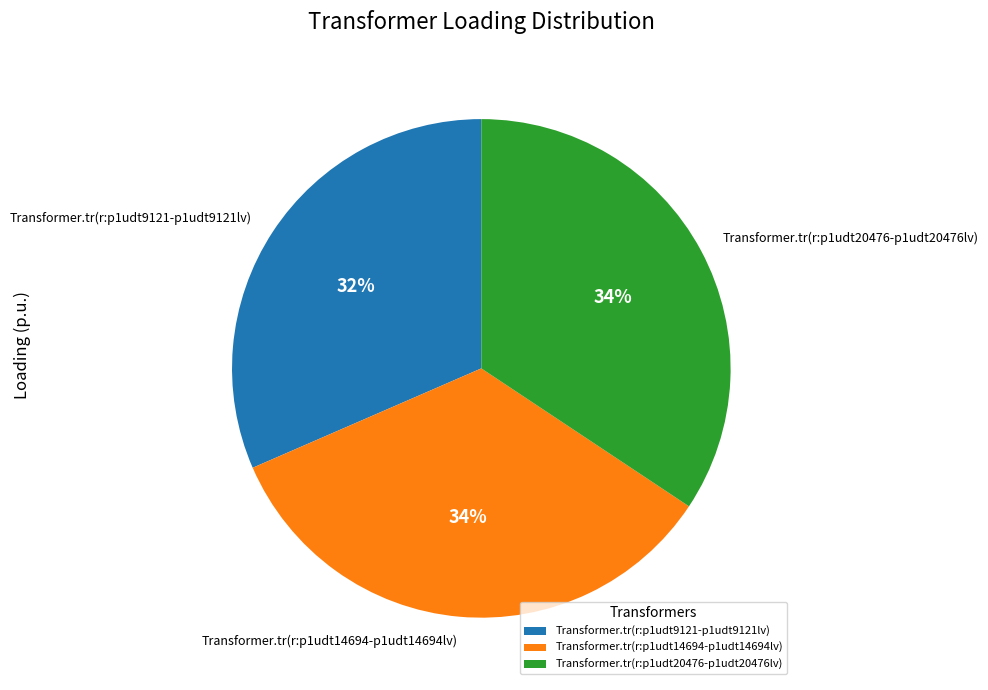

The Transformer.tr(r:p1udt9121-p1udt9121lv) slice represents 22% of the pie. True or false?

False